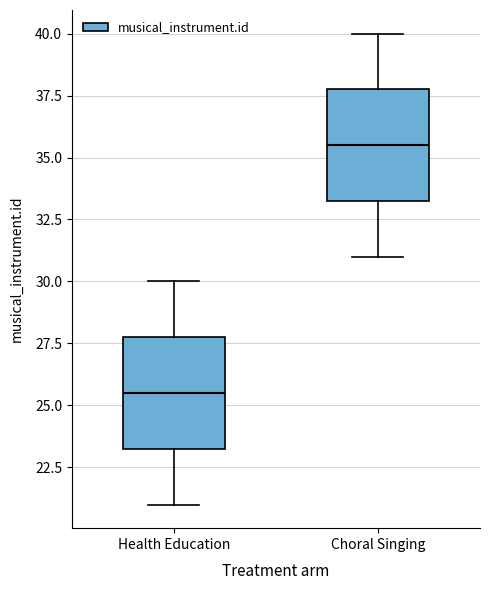

Reading left to right, read every box against the y-axis: the position of its median line, the range the box covers, and the ends of its whiskers. The values are not printed on the chart, so give them approximately, as read against the axis.

Health Education: median 25.5, box 23.5 to 28.0, whiskers 21.0 to 30.0
Choral Singing: median 35.5, box 33.5 to 38.0, whiskers 31.0 to 40.0